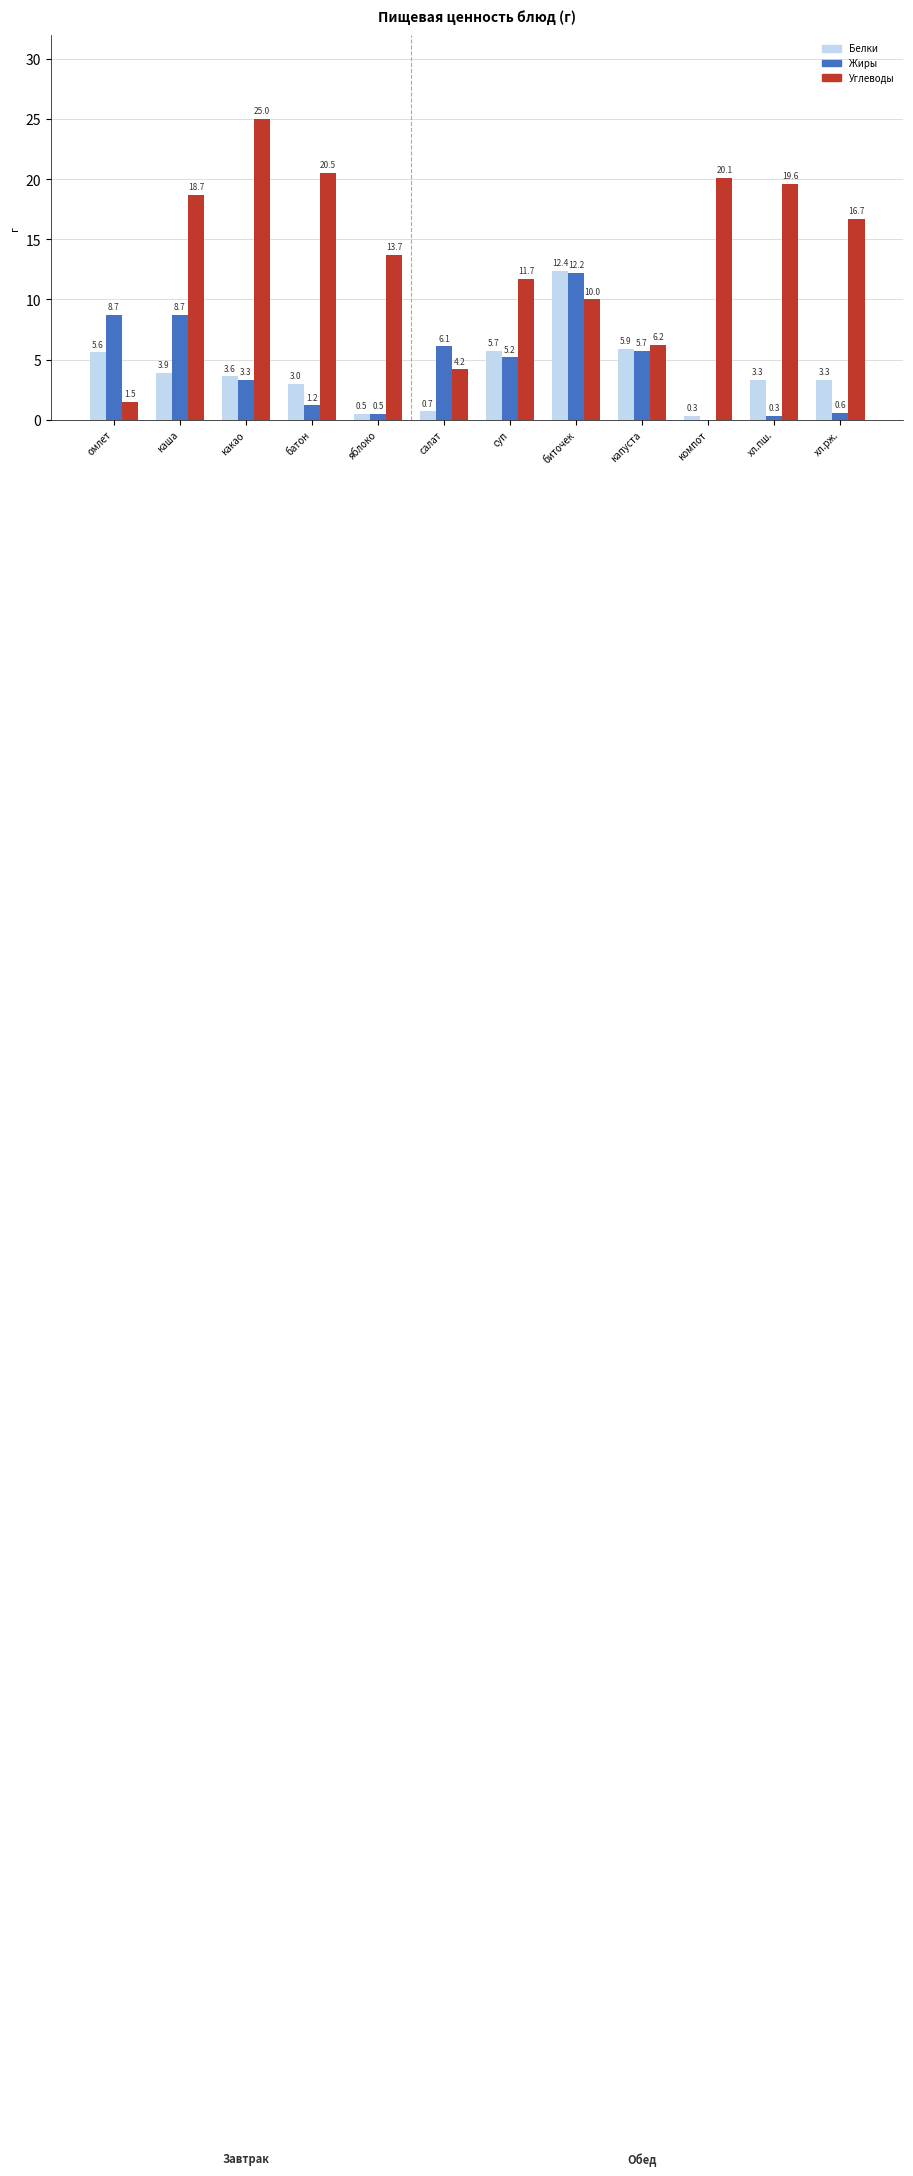

Is the value of Жиры at салат greater than the value of Белки at биточек?

No